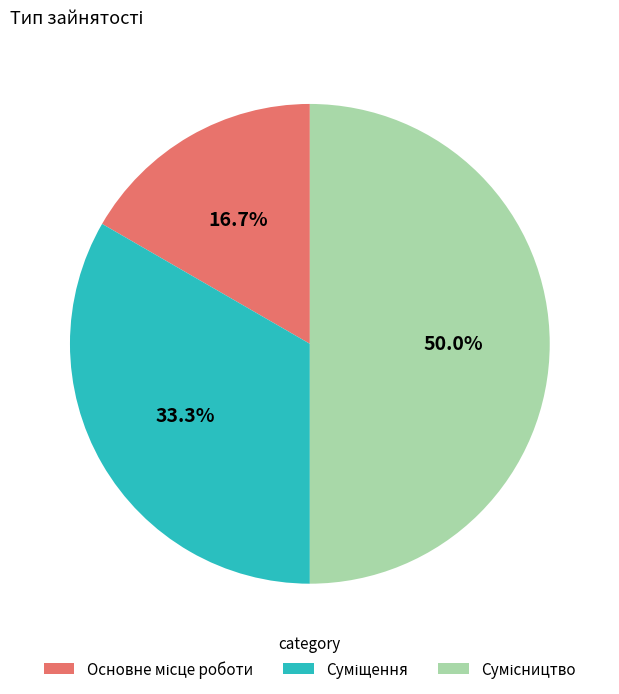

How many slices are in this pie chart?

3